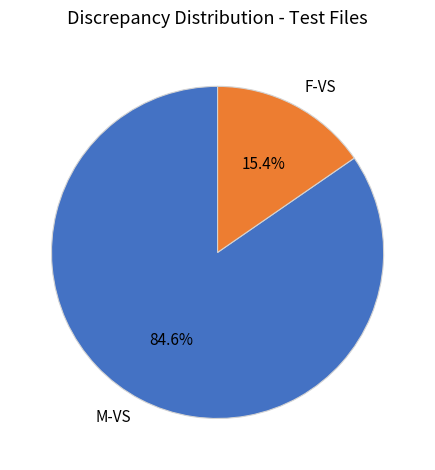

To the nearest percent, what is the combined percentage of M-VS and F-VS?

100%